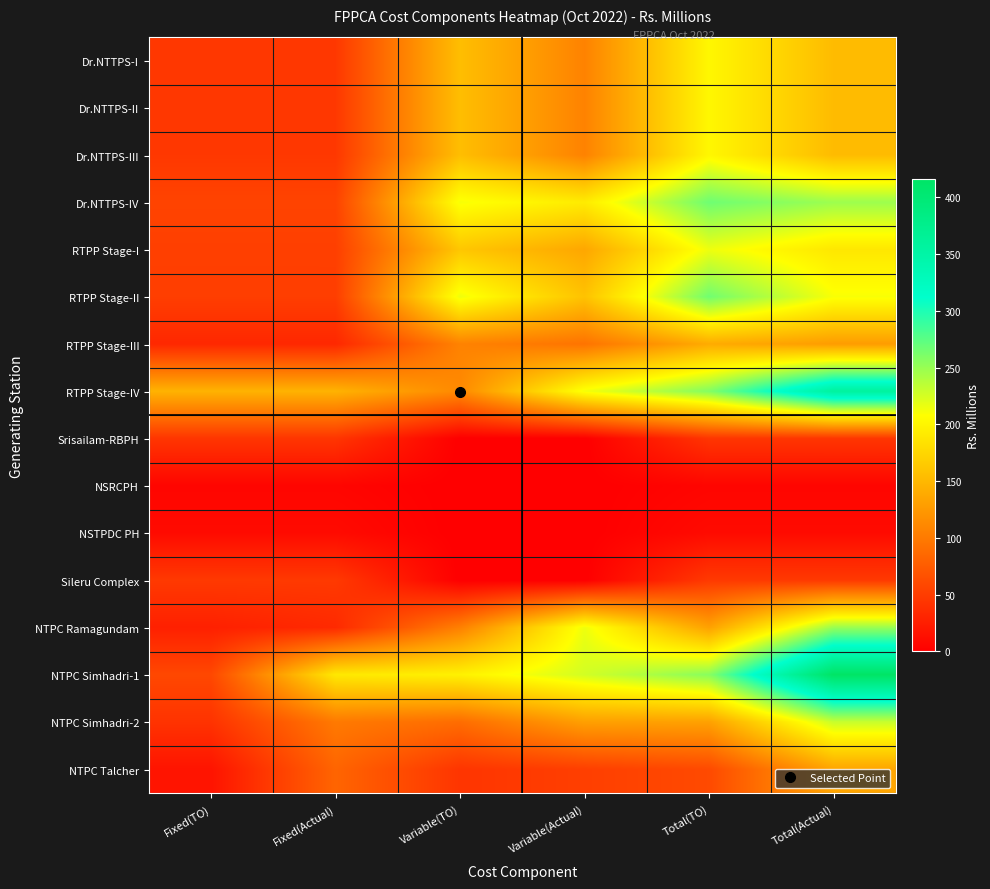

At how many categories does at least one series exceed 66?

6